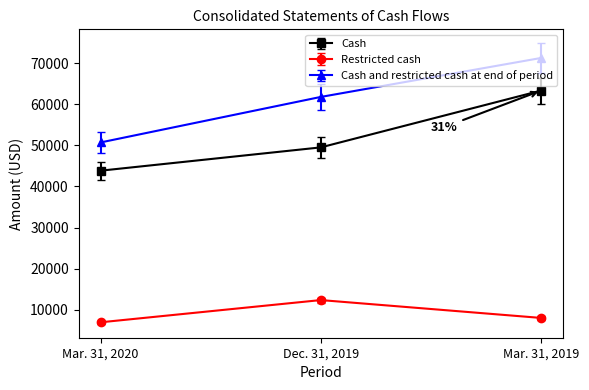

Where is Restricted cash nearest to the value 9595?

Mar. 31, 2019